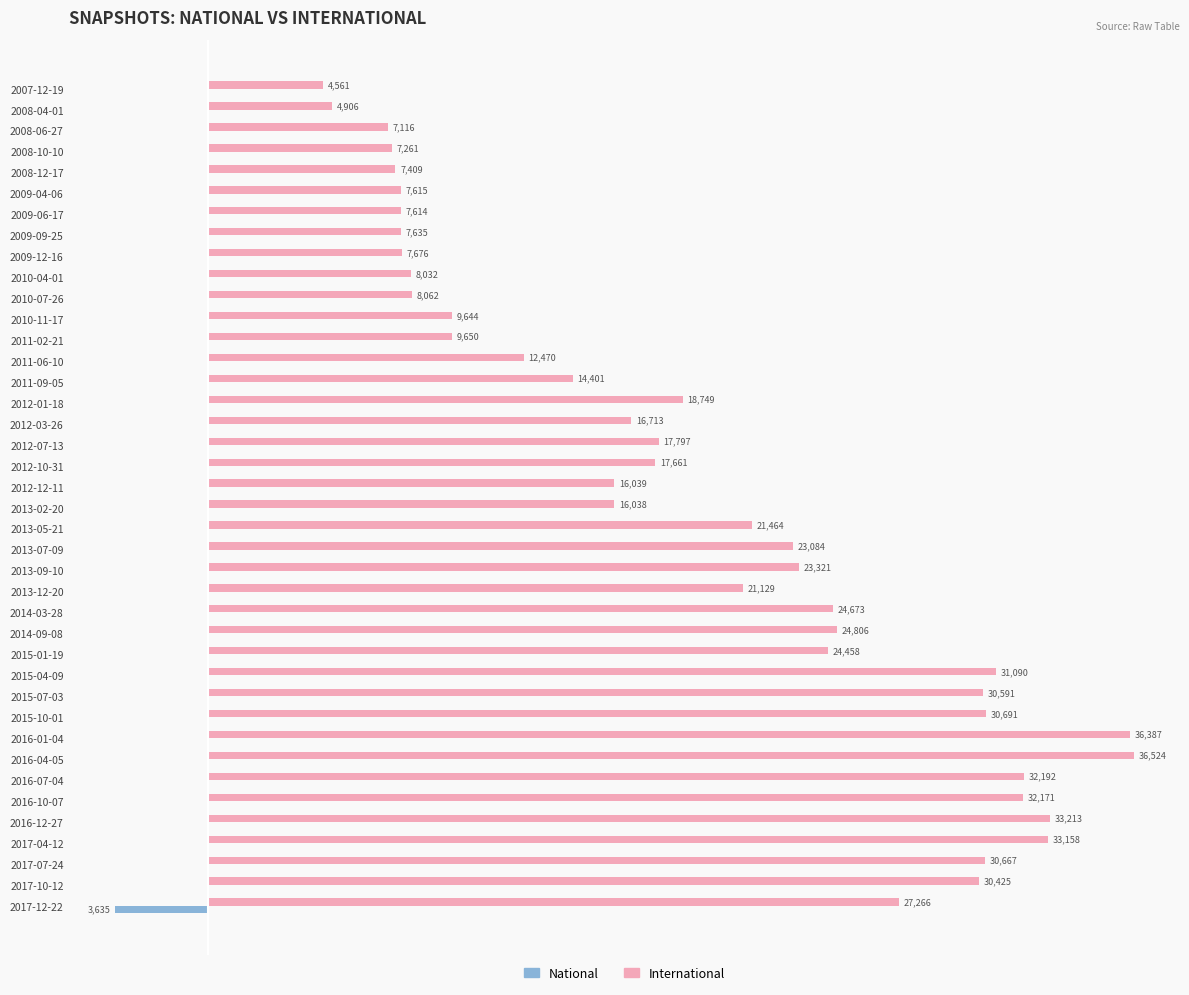

Which label corresponds to the largest value in the chart?

2016-04-05